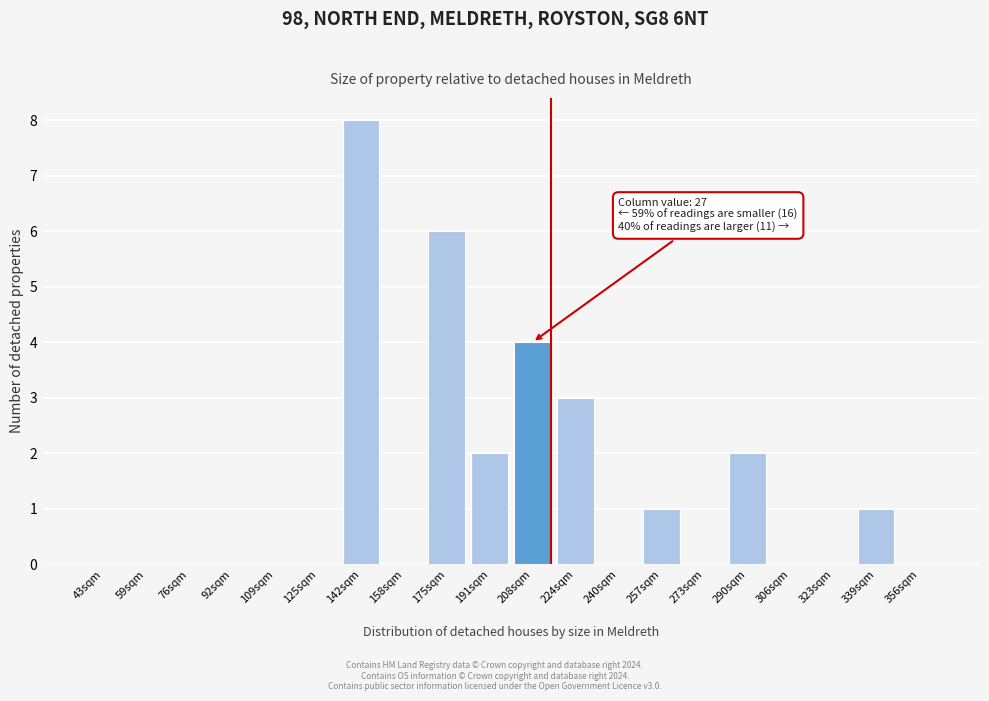

Reading left to right, transcribe all the data shown in this chart.

43sqm=0	59sqm=0	76sqm=0	92sqm=0	109sqm=0	125sqm=0	142sqm=8	158sqm=0	175sqm=6	191sqm=2	208sqm=4	224sqm=3	240sqm=0	257sqm=1	273sqm=0	290sqm=2	306sqm=0	323sqm=0	339sqm=1	356sqm=0